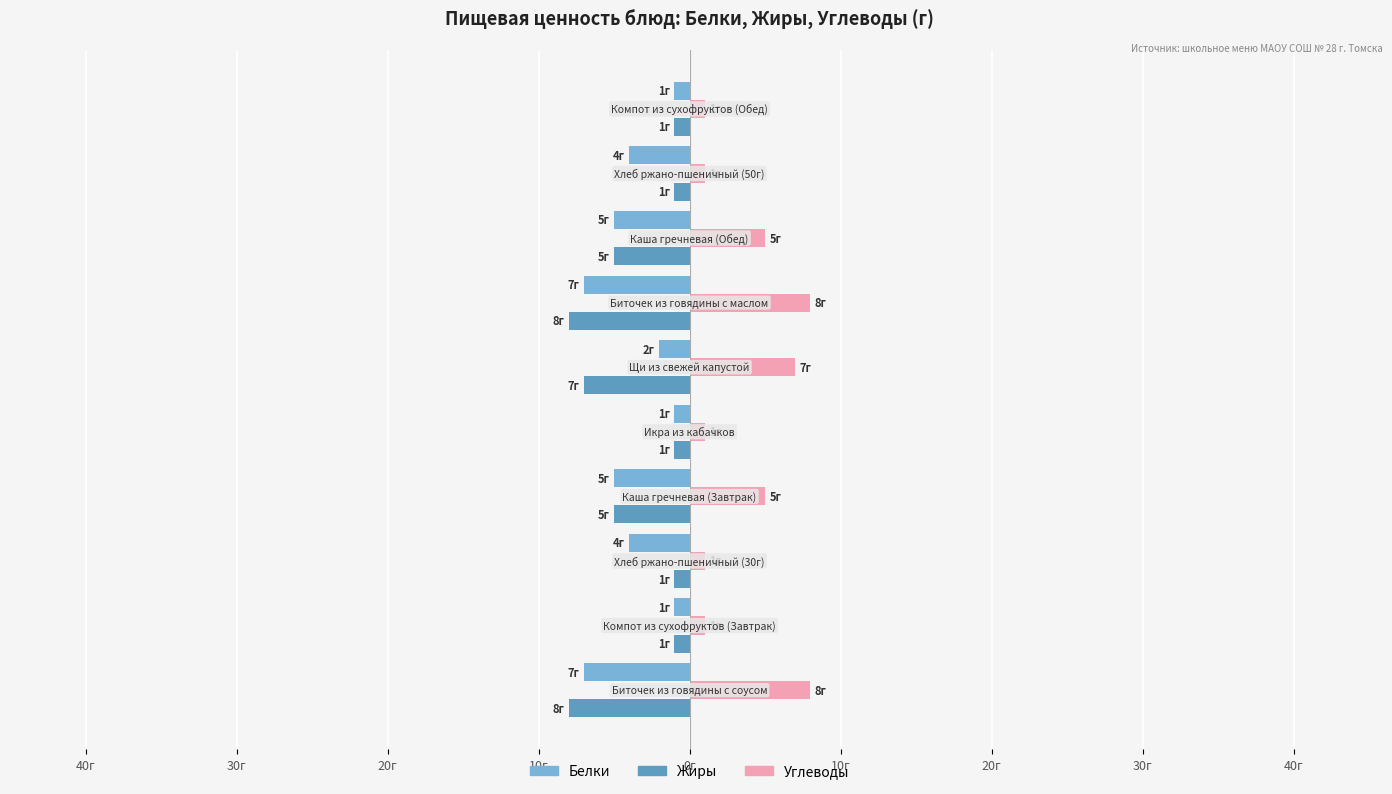

What are all the series names shown in the legend?

Белки, Жиры, Углеводы